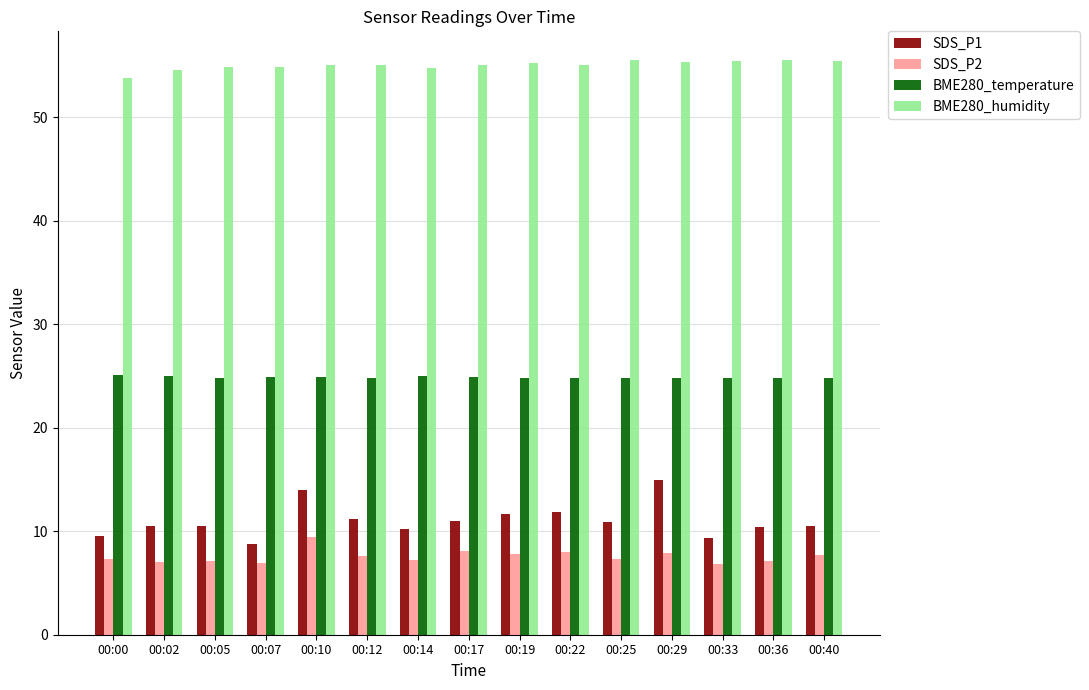

At how many categories does at least one series exceed 34?

15